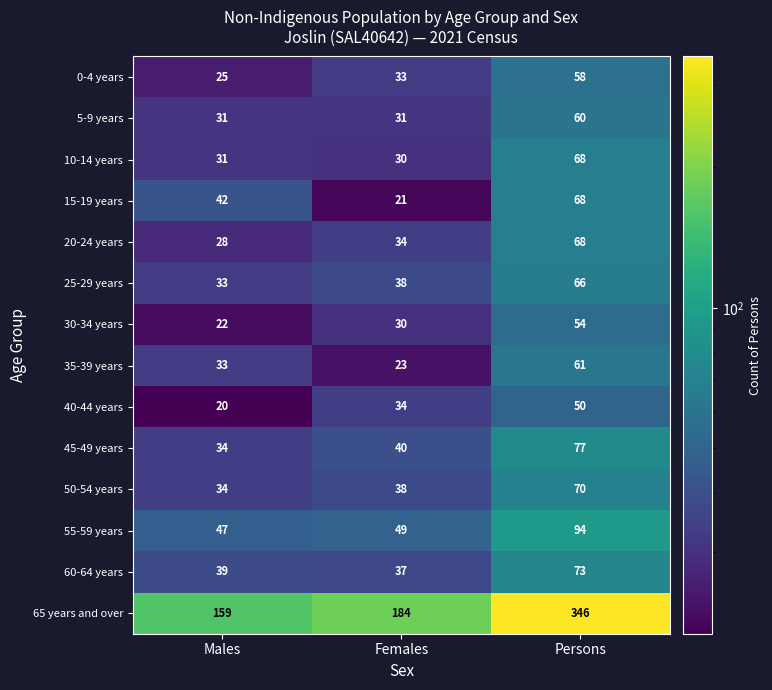

At how many categories does at least one series exceed 44?

3